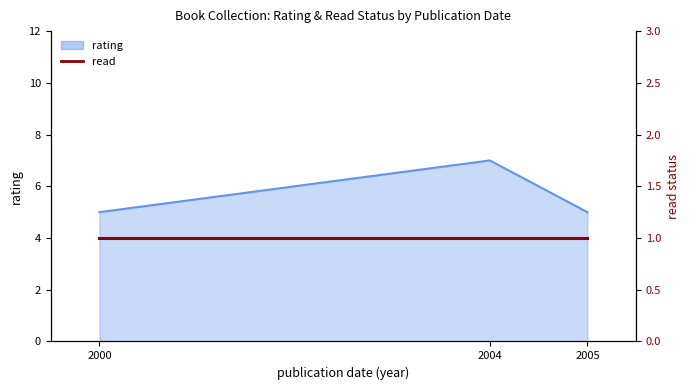

What is the change in value from 2000 to 2004?

+2